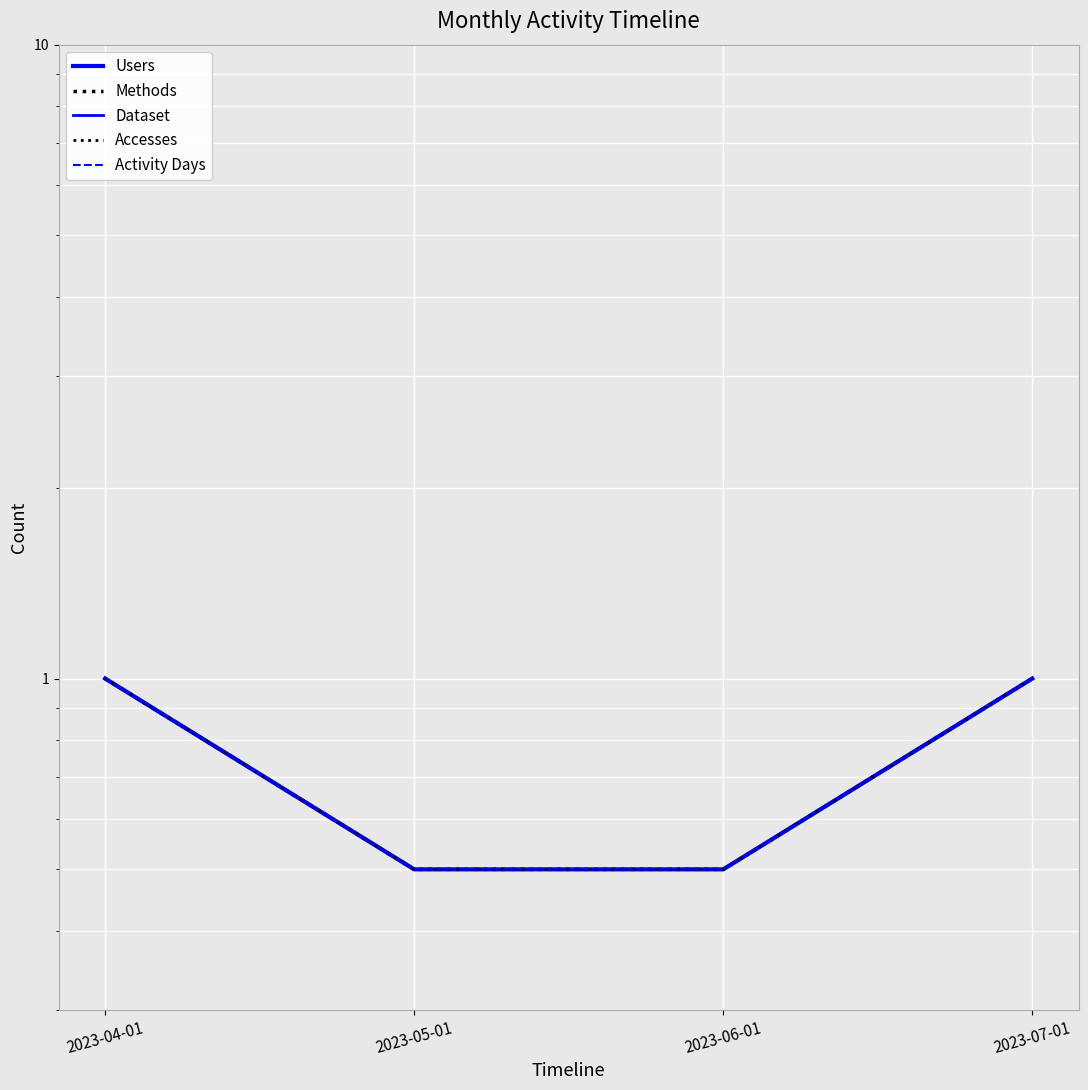

What is the minimum value shown in the chart?

0.5